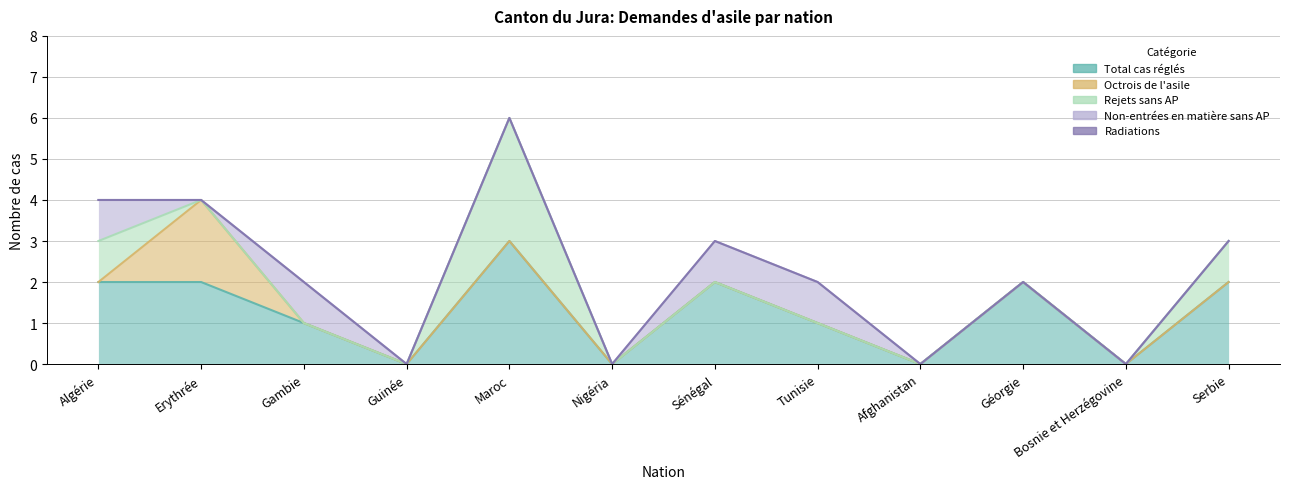

Reading right to left, extract all data points from this chart.

Total cas réglés: Serbie=2	Bosnie et Herzégovine=0	Géorgie=2	Afghanistan=0	Tunisie=1	Sénégal=2	Nigéria=0	Maroc=3	Guinée=0	Gambie=1	Erythrée=2	Algérie=2
Octrois de l'asile: Serbie=0	Bosnie et Herzégovine=0	Géorgie=0	Afghanistan=0	Tunisie=0	Sénégal=0	Nigéria=0	Maroc=0	Guinée=0	Gambie=0	Erythrée=2	Algérie=0
Rejets sans AP: Serbie=1	Bosnie et Herzégovine=0	Géorgie=0	Afghanistan=0	Tunisie=0	Sénégal=0	Nigéria=0	Maroc=3	Guinée=0	Gambie=0	Erythrée=0	Algérie=1
Non-entrées en matière sans AP: Serbie=0	Bosnie et Herzégovine=0	Géorgie=0	Afghanistan=0	Tunisie=1	Sénégal=1	Nigéria=0	Maroc=0	Guinée=0	Gambie=1	Erythrée=0	Algérie=1
Radiations: Serbie=0	Bosnie et Herzégovine=0	Géorgie=0	Afghanistan=0	Tunisie=0	Sénégal=0	Nigéria=0	Maroc=0	Guinée=0	Gambie=0	Erythrée=0	Algérie=0